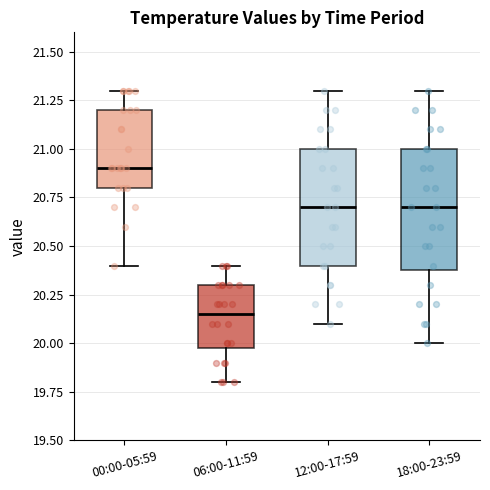

Where is the lower edge of the box for 00:00-05:59 on the y-axis? The values are not printed on the chart, so give them approximately, as read against the axis.

20.80